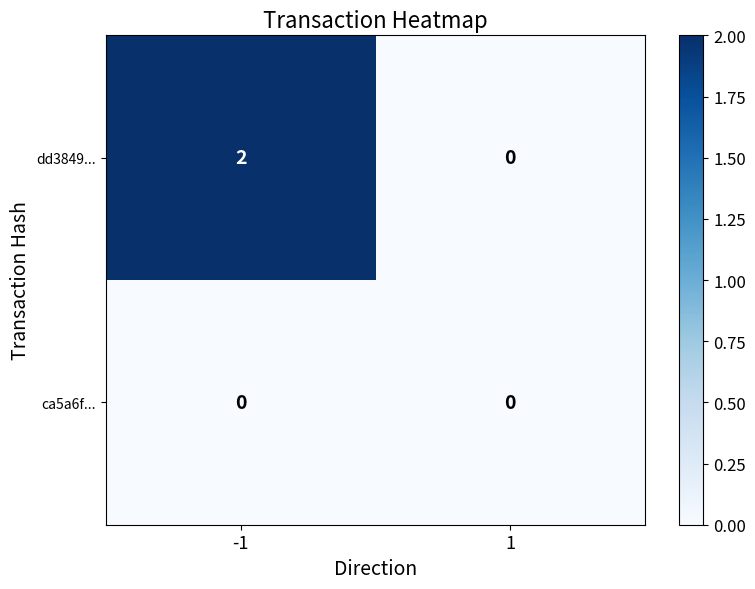

The value of dd3849... at 1 is 1. True or false?

False